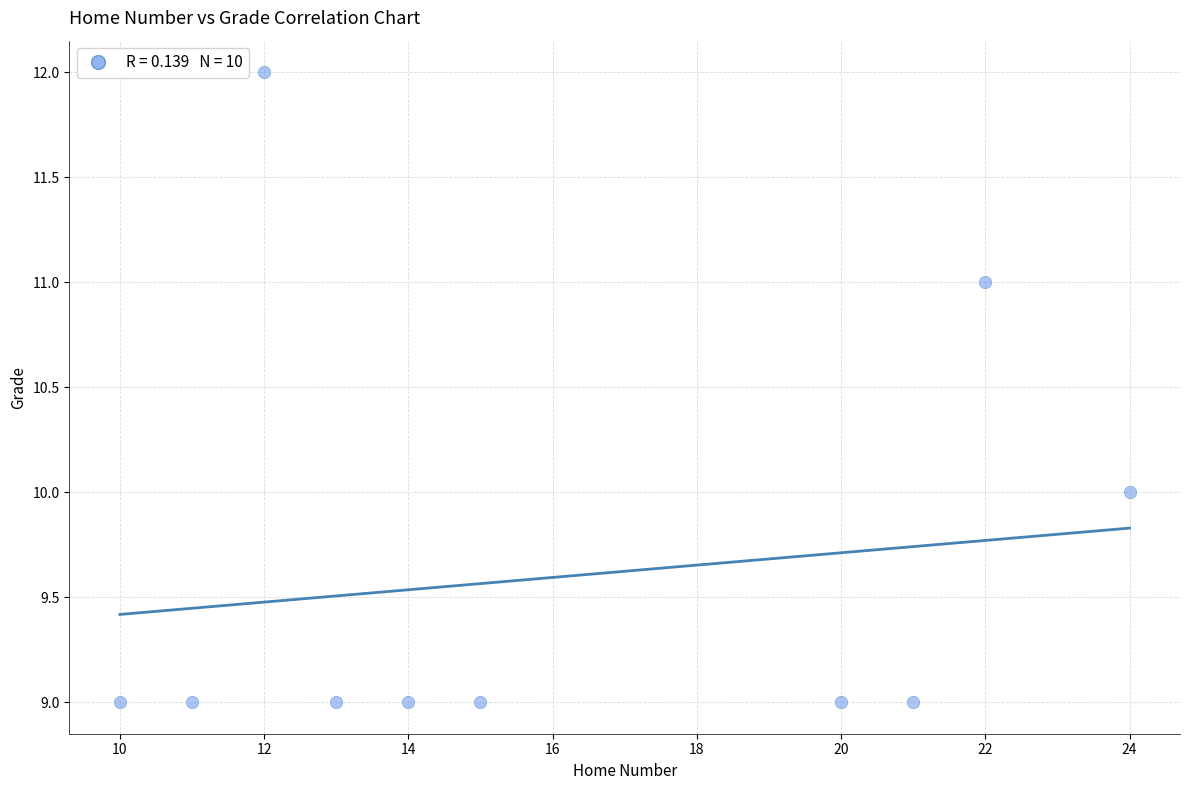

What is the average Y value?

10